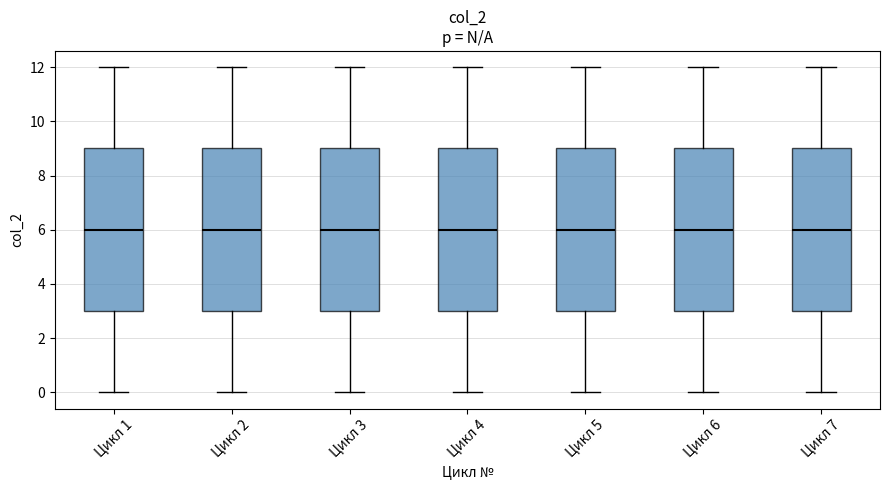

Reading left to right, read every box against the y-axis: the position of its median line, the range the box covers, and the ends of its whiskers. The values are not printed on the chart, so give them approximately, as read against the axis.

Цикл 1: median 6, box 3 to 9, whiskers 0 to 12
Цикл 2: median 6, box 3 to 9, whiskers 0 to 12
Цикл 3: median 6, box 3 to 9, whiskers 0 to 12
Цикл 4: median 6, box 3 to 9, whiskers 0 to 12
Цикл 5: median 6, box 3 to 9, whiskers 0 to 12
Цикл 6: median 6, box 3 to 9, whiskers 0 to 12
Цикл 7: median 6, box 3 to 9, whiskers 0 to 12